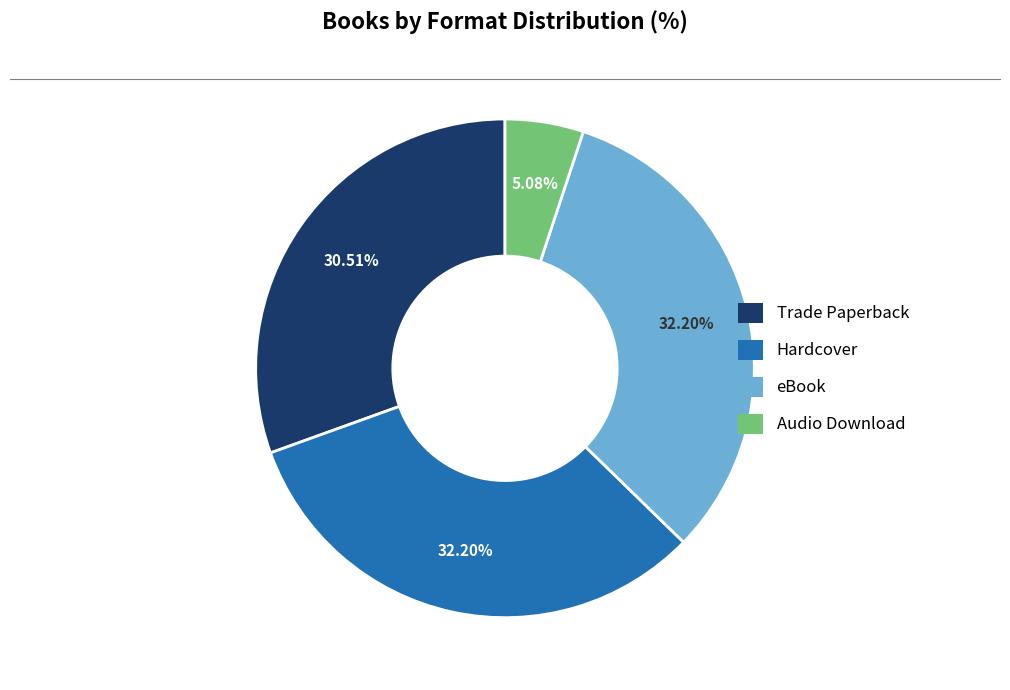

What percentage is the Audio Download slice, to the nearest percent?

5%